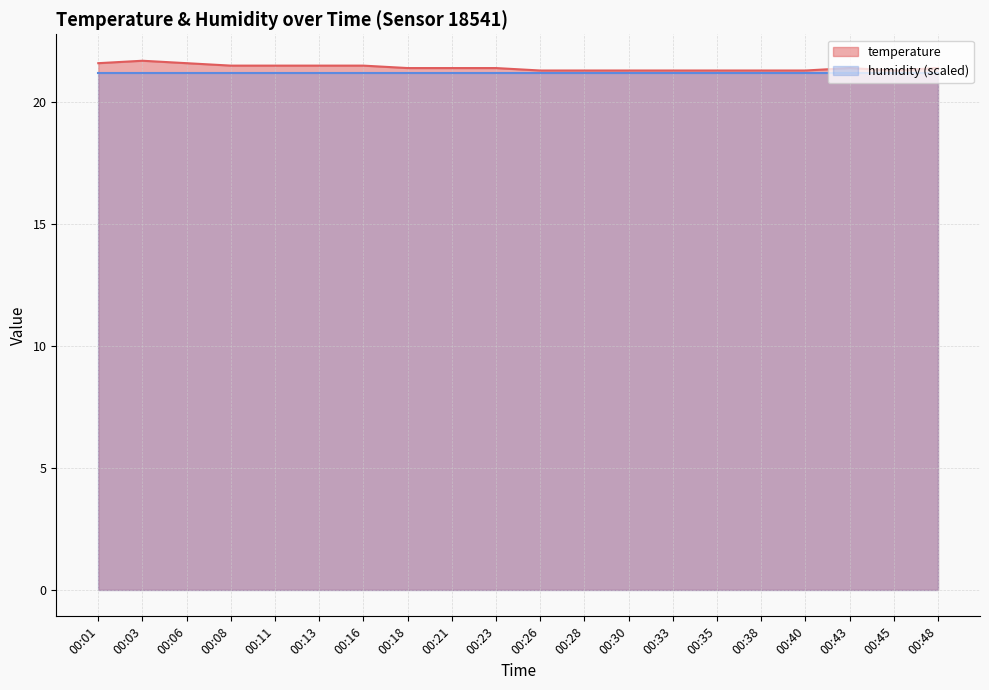

What is the value of the 8th point from the left?

21.4